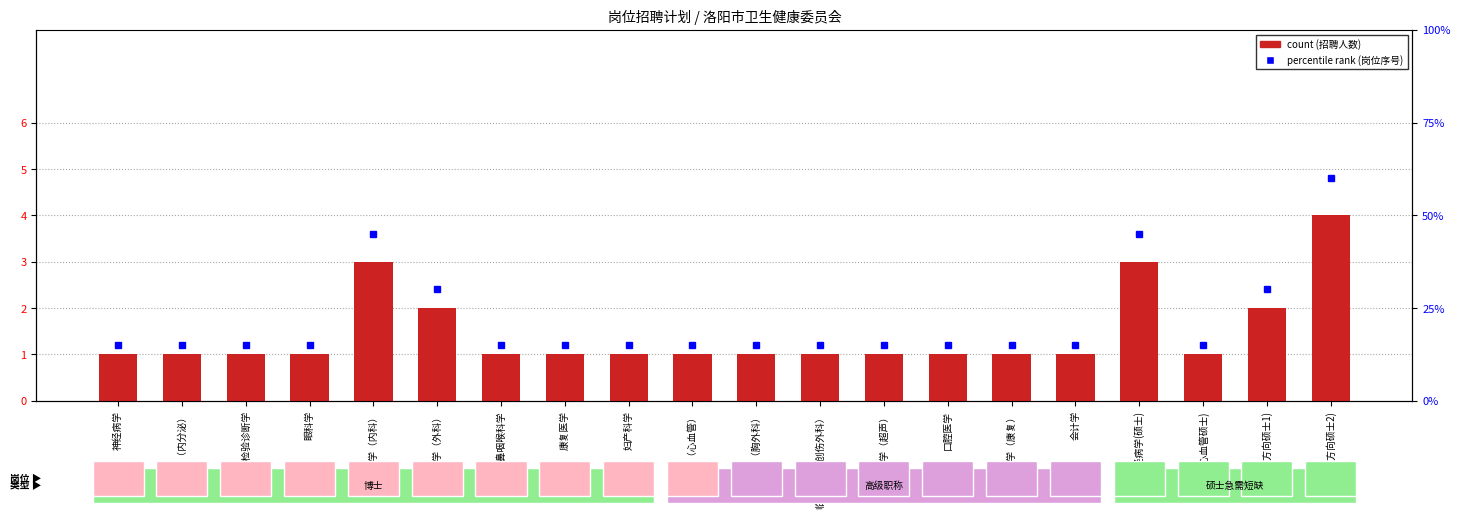

Between 耳鼻咽喉科学 and 内科学(多方向硕士1), which series saw the biggest shift?

percentile rank